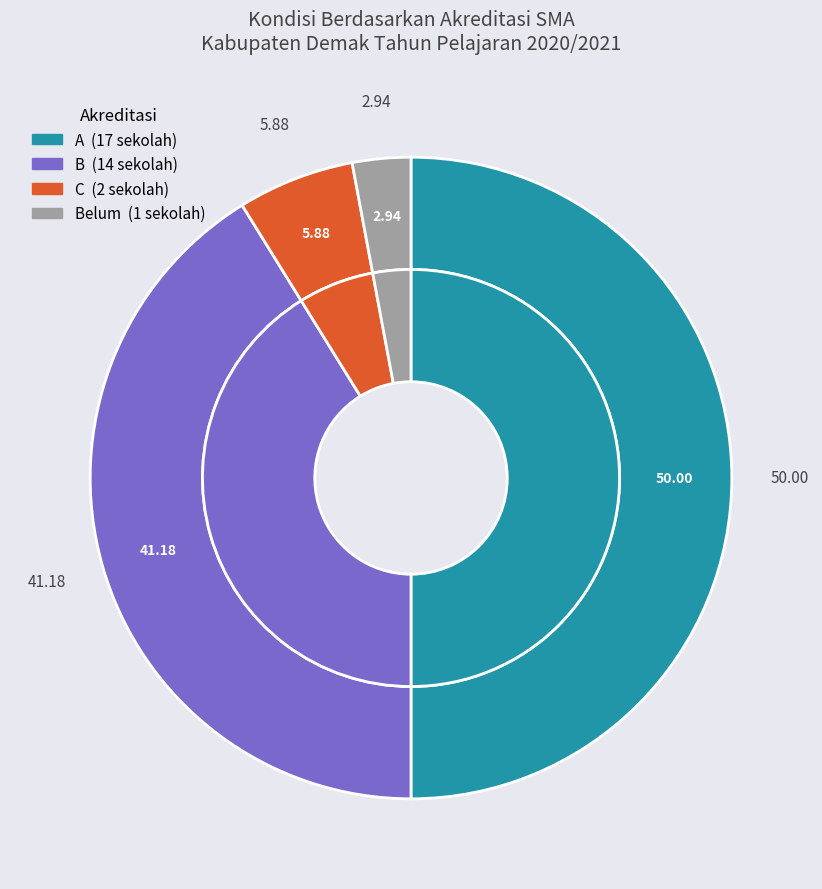

Is there any slice that represents more than half of the pie?

No